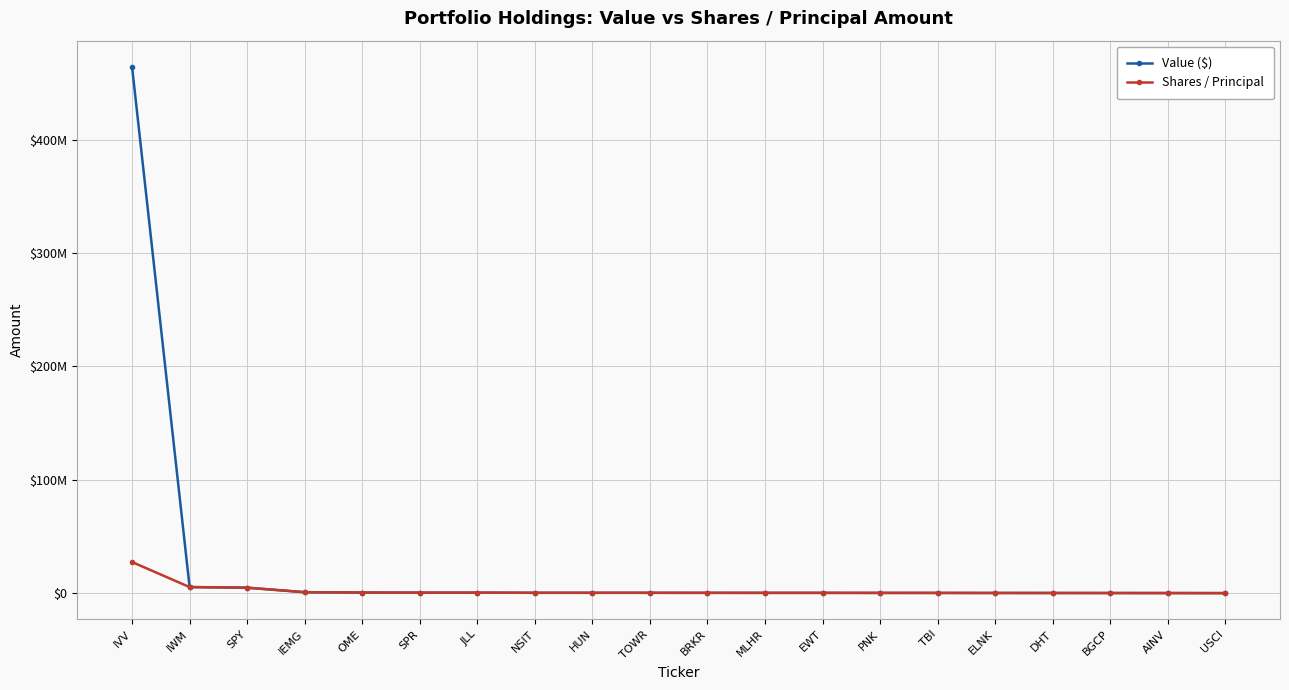

The Shares / Principal series shows 842000 at IEMG. True or false?

True